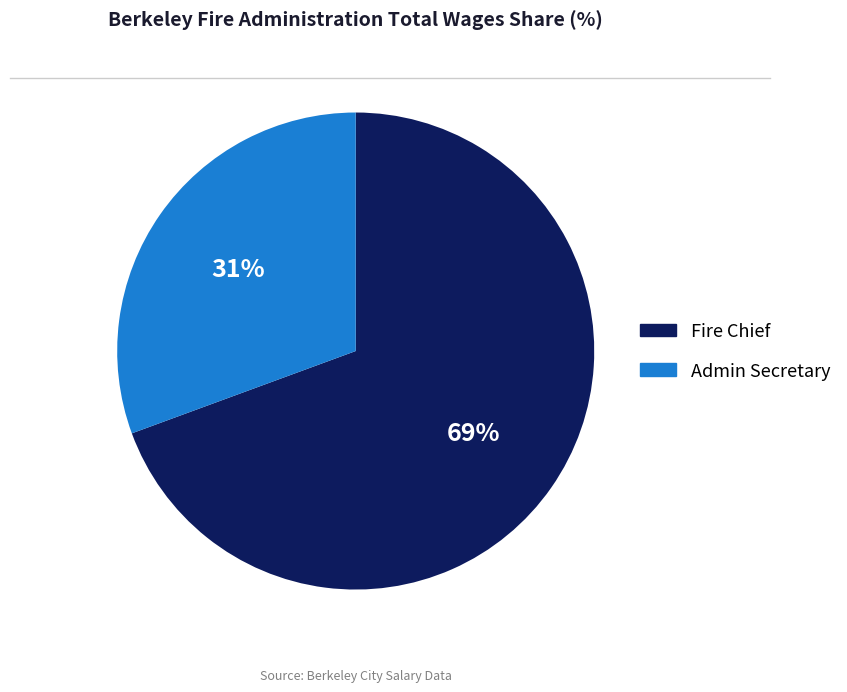

To the nearest percent, what is the combined percentage of Admin Secretary and Fire Chief?

100%